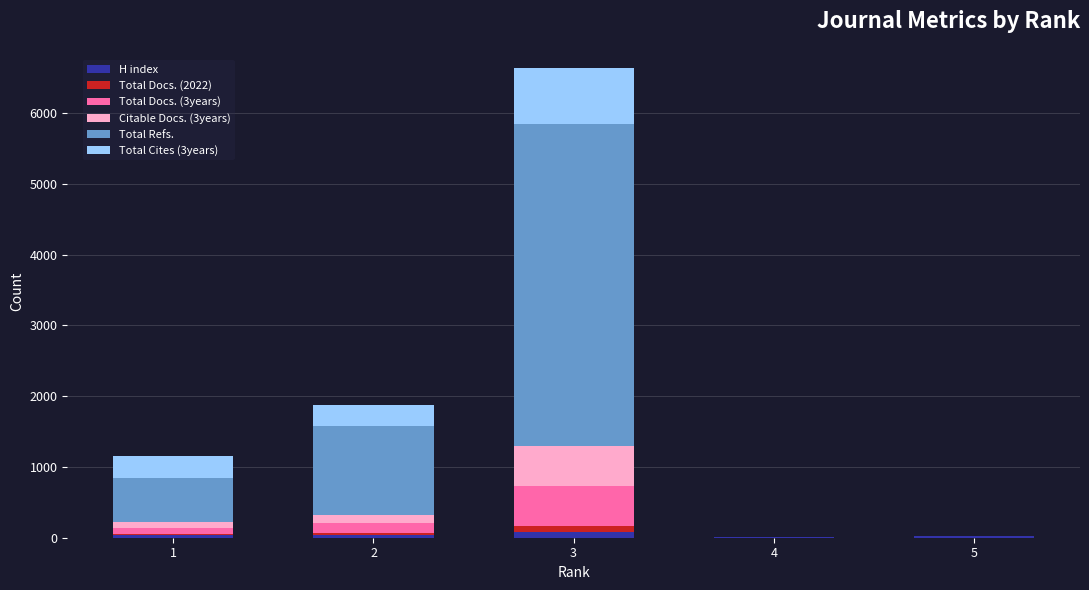

At which category is the sum across all series the highest?

3